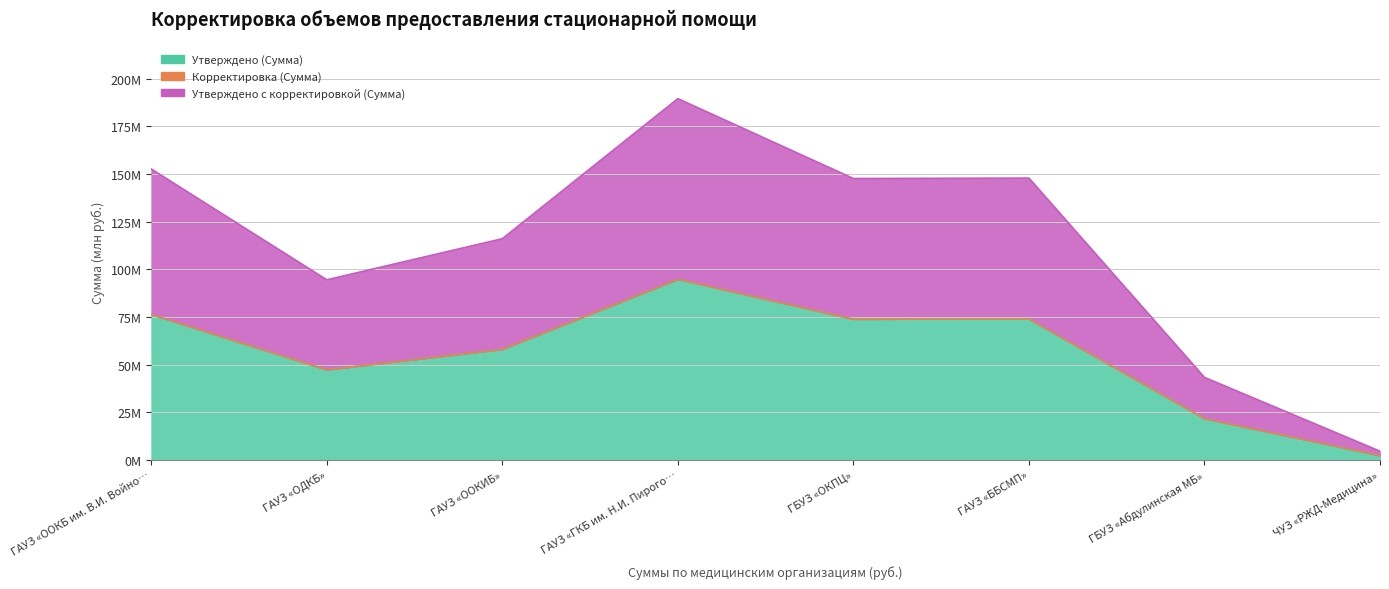

Which has a higher value, ГАУЗ «ББСМП» or ЧУЗ «РЖД-Медицина»?

ГАУЗ «ББСМП»